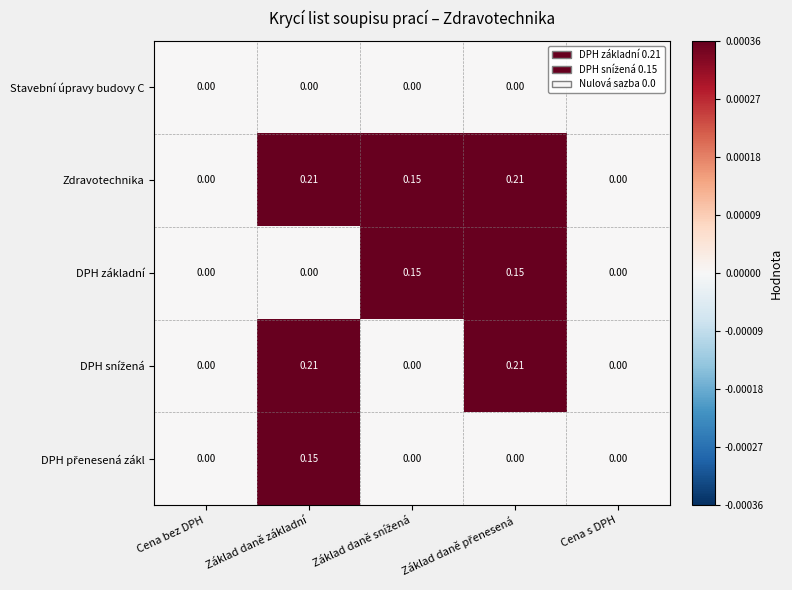

Which series has the largest total across all categories?

Zdravotechnika